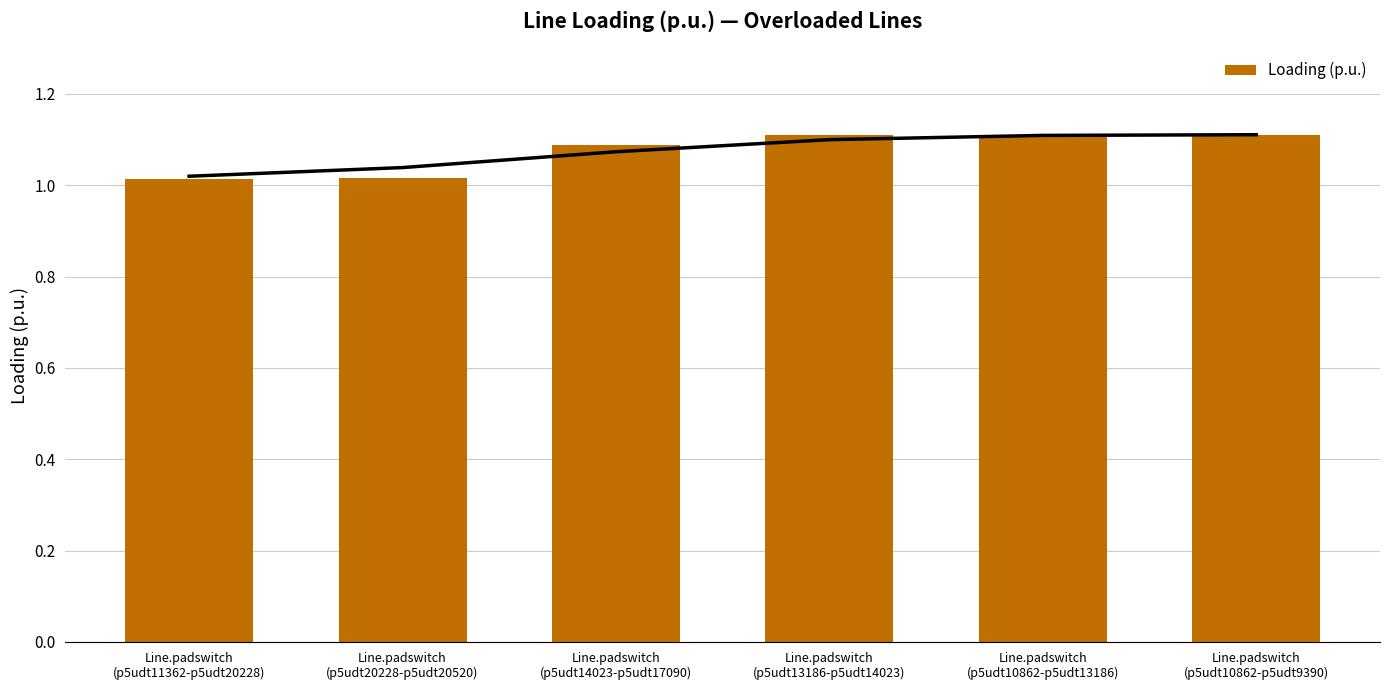

List the labels in order of value, smallest first.

Line.padswitch
(p5udt11362-p5udt20228), Line.padswitch
(p5udt20228-p5udt20520), Line.padswitch
(p5udt14023-p5udt17090), Line.padswitch
(p5udt13186-p5udt14023), Line.padswitch
(p5udt10862-p5udt13186), Line.padswitch
(p5udt10862-p5udt9390)